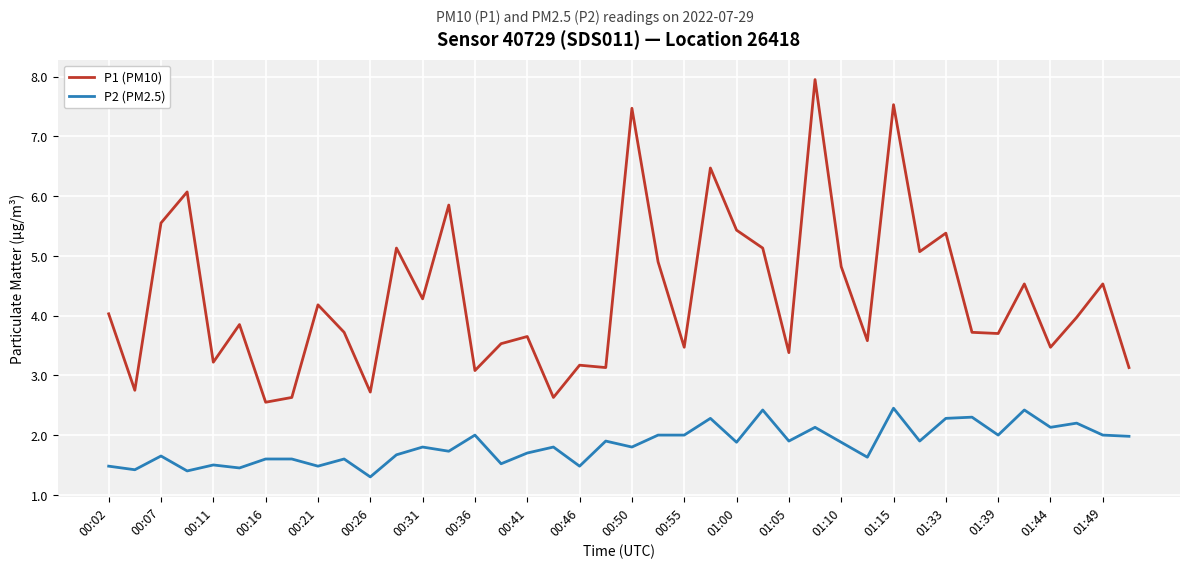

Rank the series by their maximum value, from highest to lowest.

P1 (PM10), P2 (PM2.5)